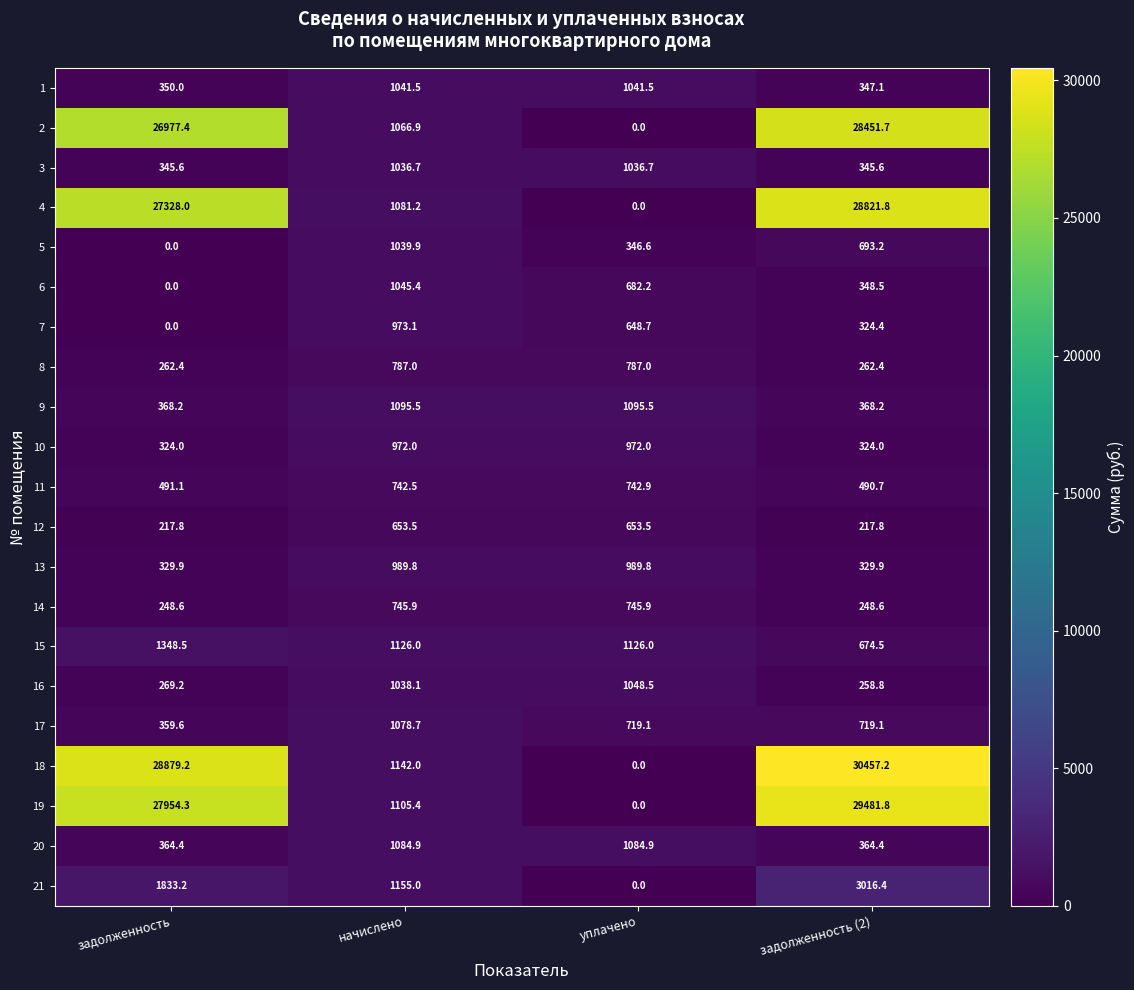

Is it true that 19 equals 29481.8 at задолженность (2)?

True